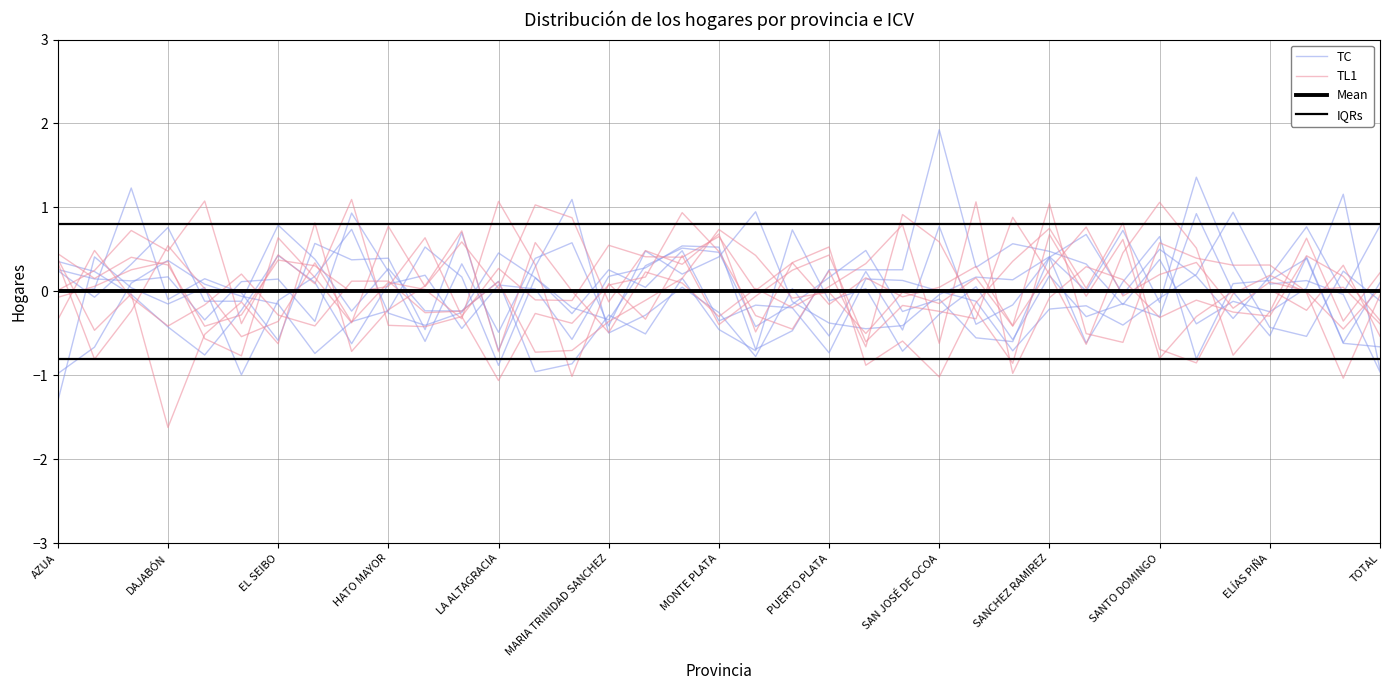

Count the number of data series in this chart.

4